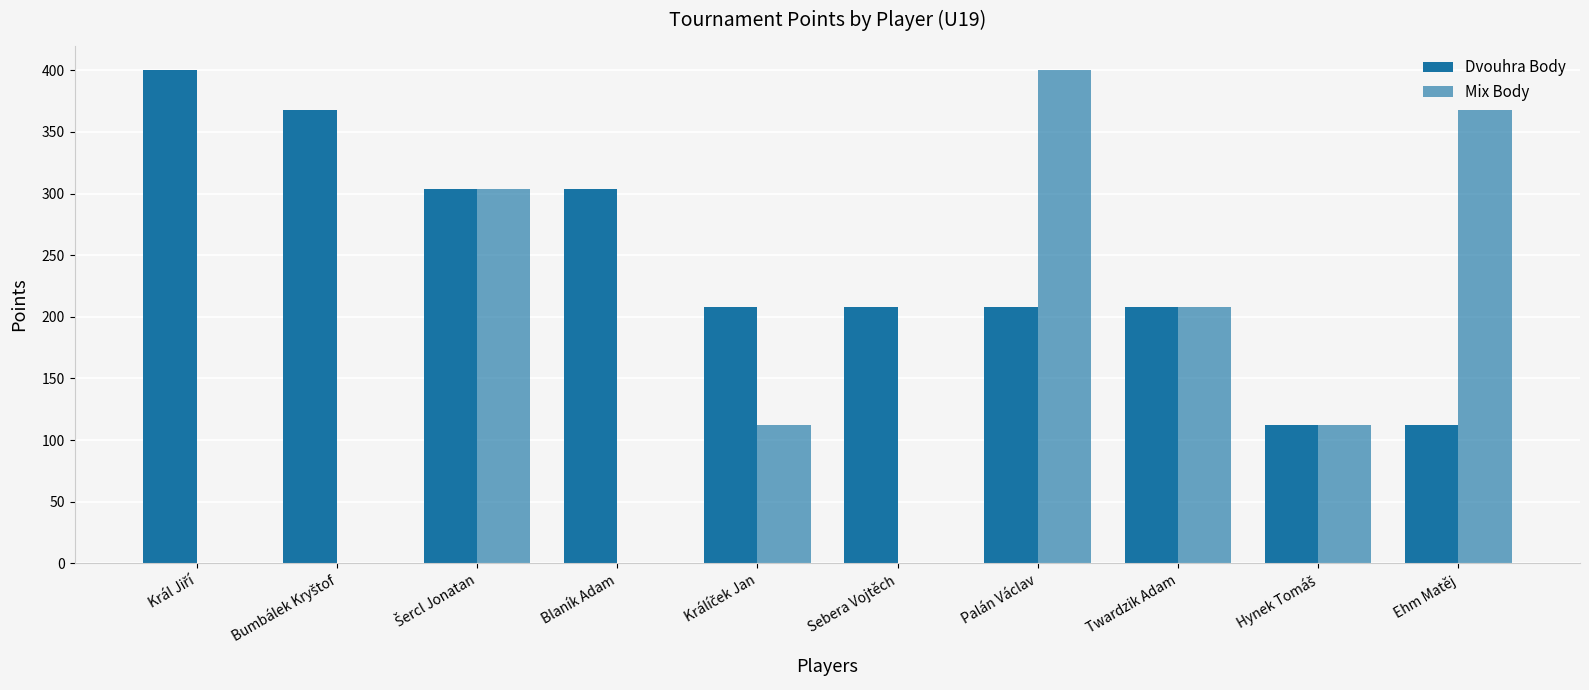

What is the approximate value of Dvouhra Body at Sebera Vojtěch, to the nearest 5?

210